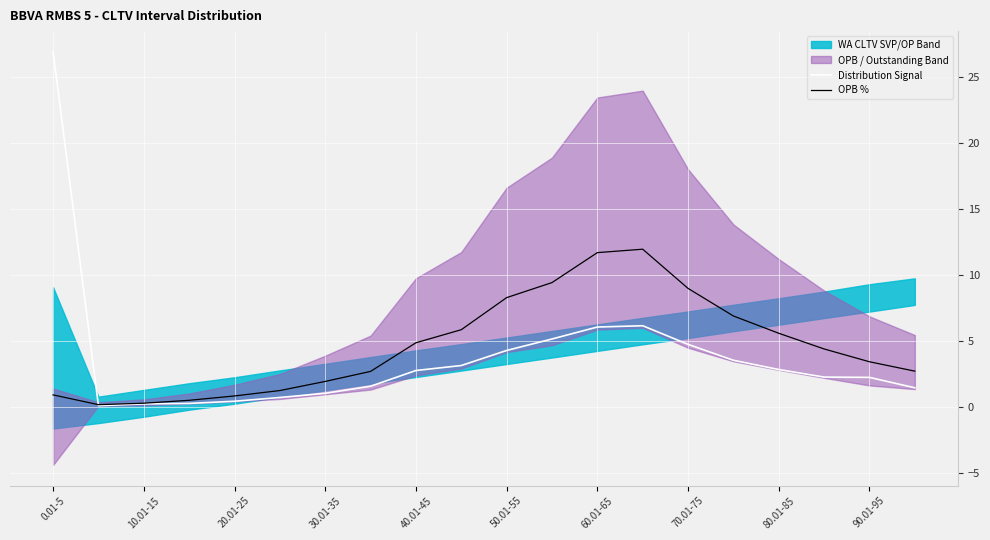

Where is the first local maximum for Distribution Signal?

13